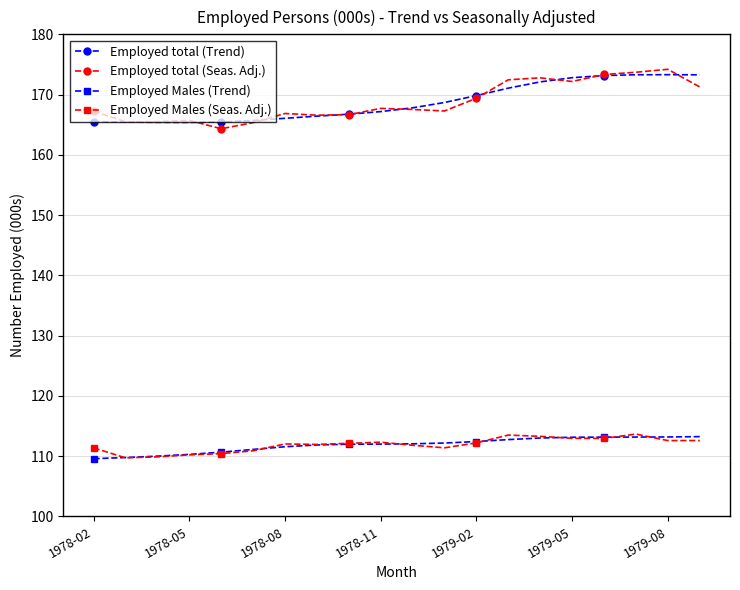

At how many categories does at least one series exceed 157?

20